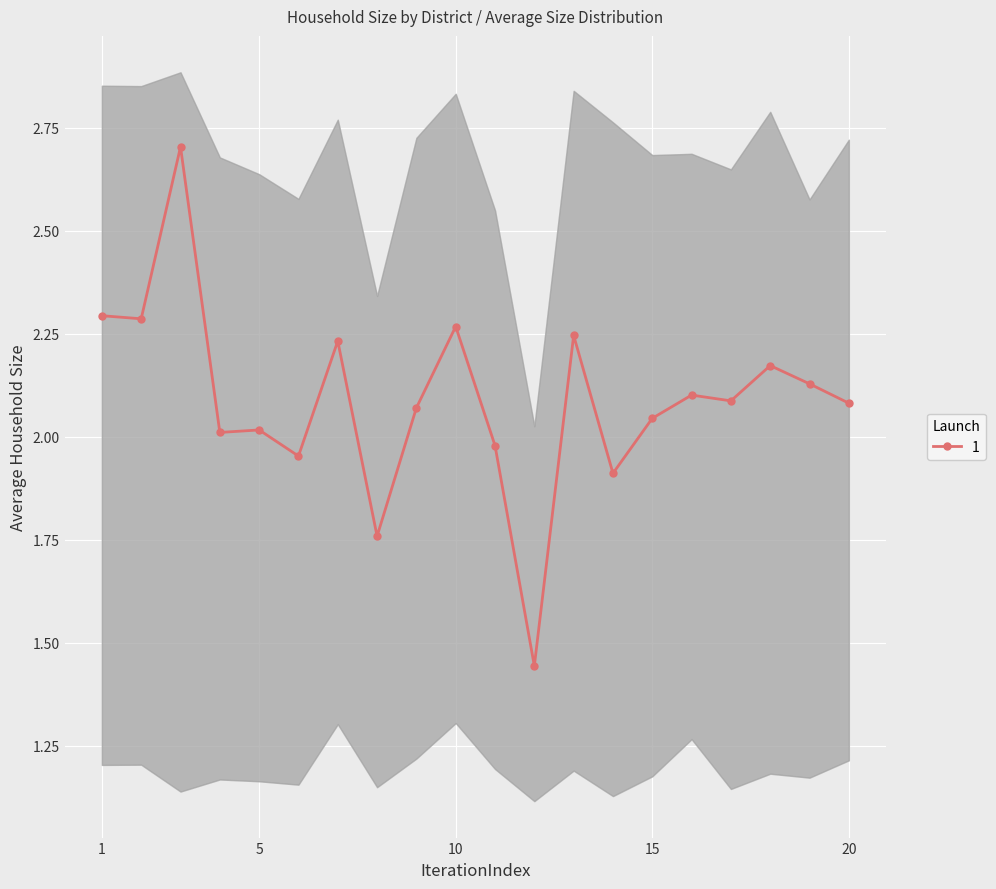

Is this an area chart (filled region under the line)?

No